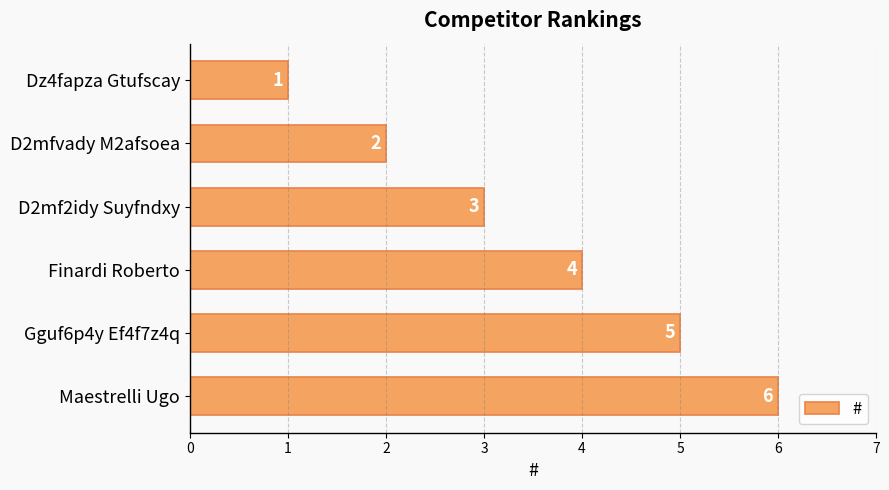

What position from the bottom is Dz4fapza Gtufscay?

6